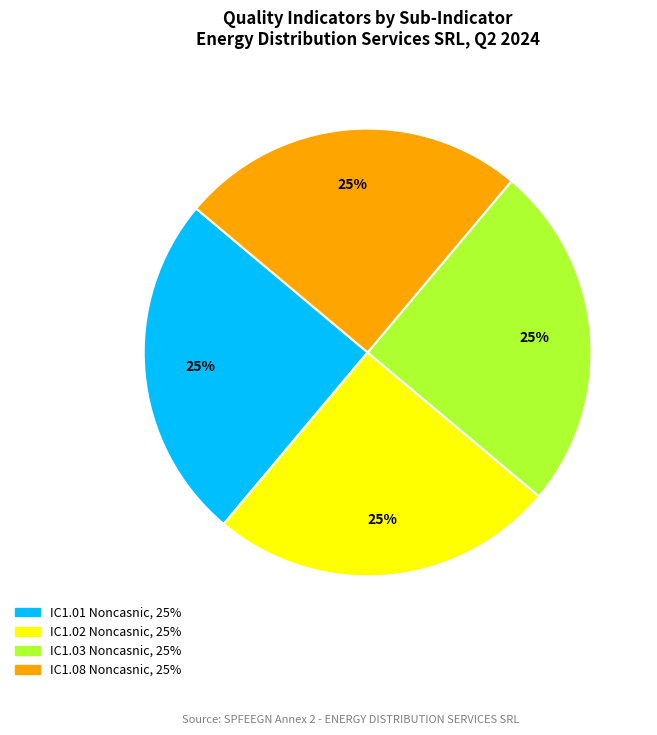

Is there any slice that represents more than half of the pie?

No